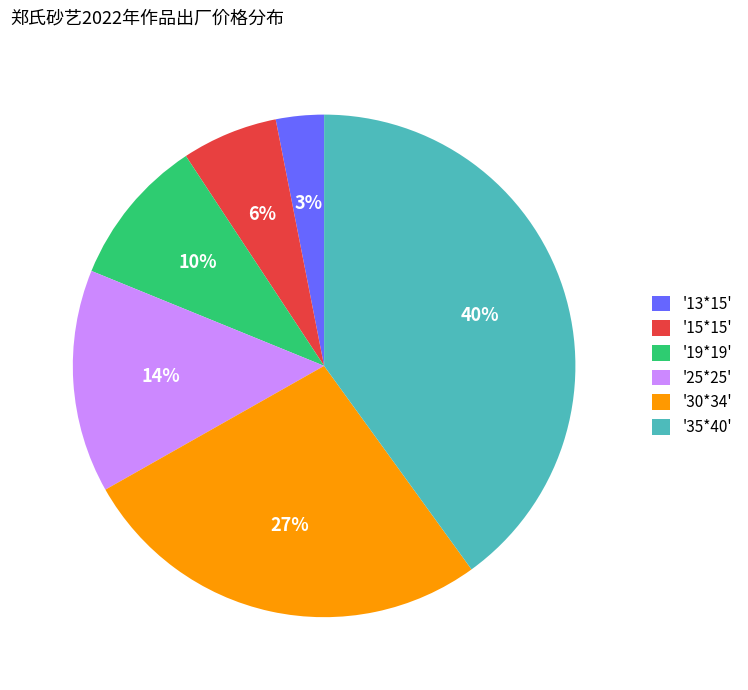

How many segments does this pie chart have?

6